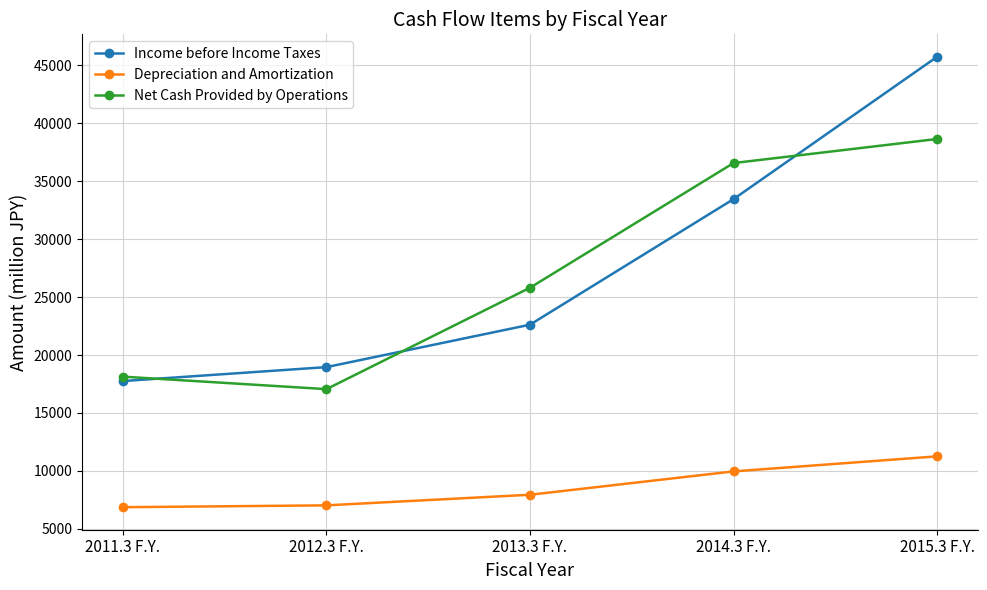

What is the difference between the second highest and minimum values in the Depreciation and Amortization series?

3089